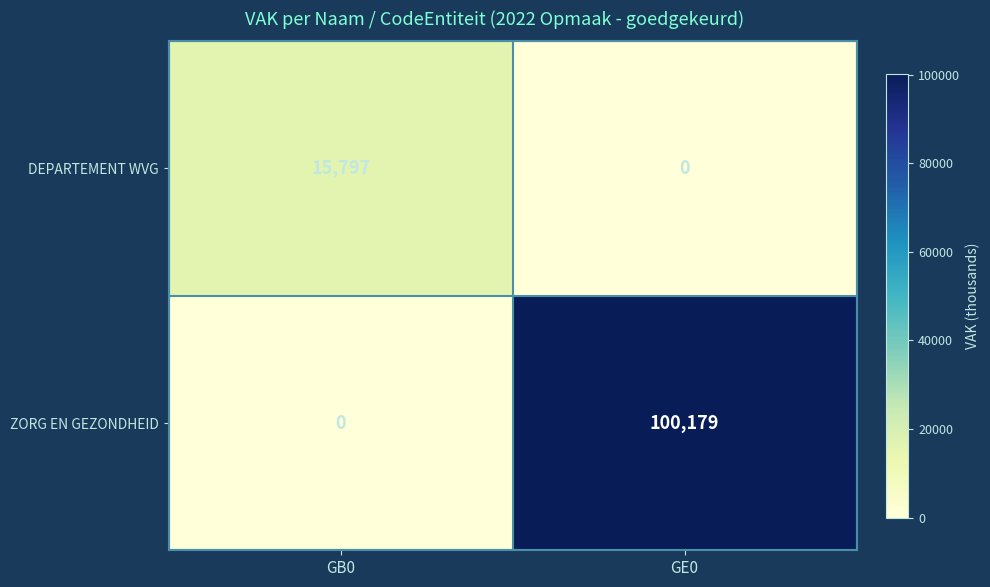

What is the approximate value of DEPARTEMENT WVG at GB0, to the nearest 100?

15800